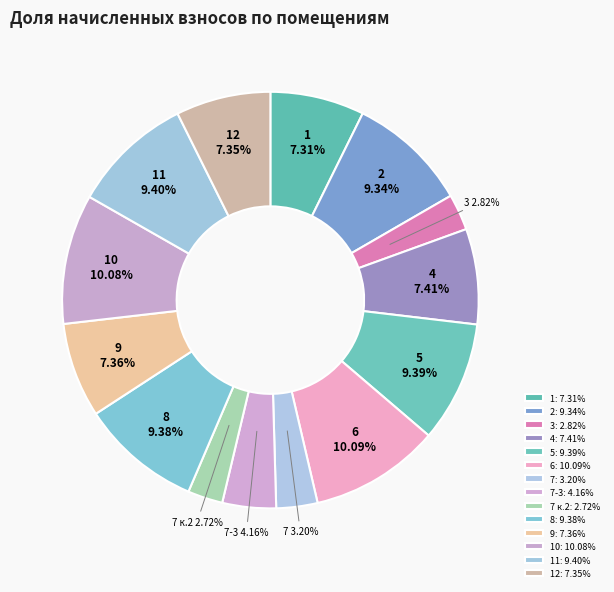

Between 11 and 10, which is larger?

10